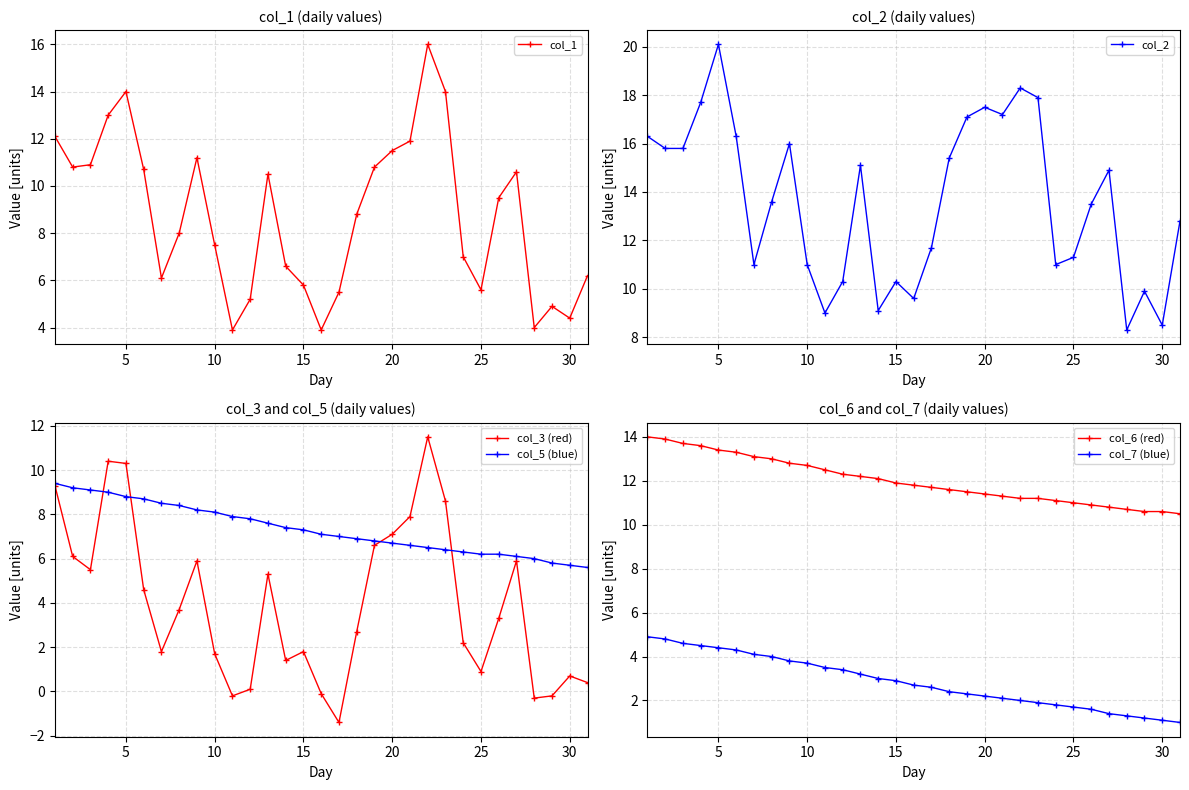

True or false: col_3 (red) has more than 1 points higher than both neighbors.

True